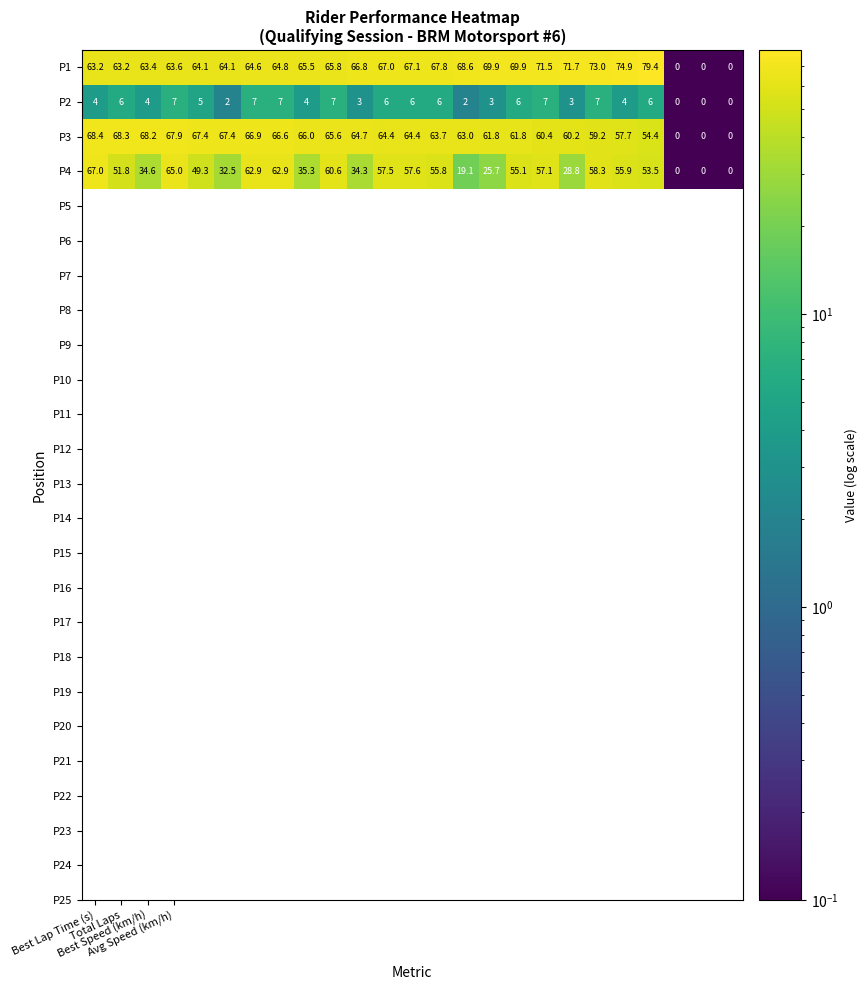

Which series has the largest total across all categories?

P1